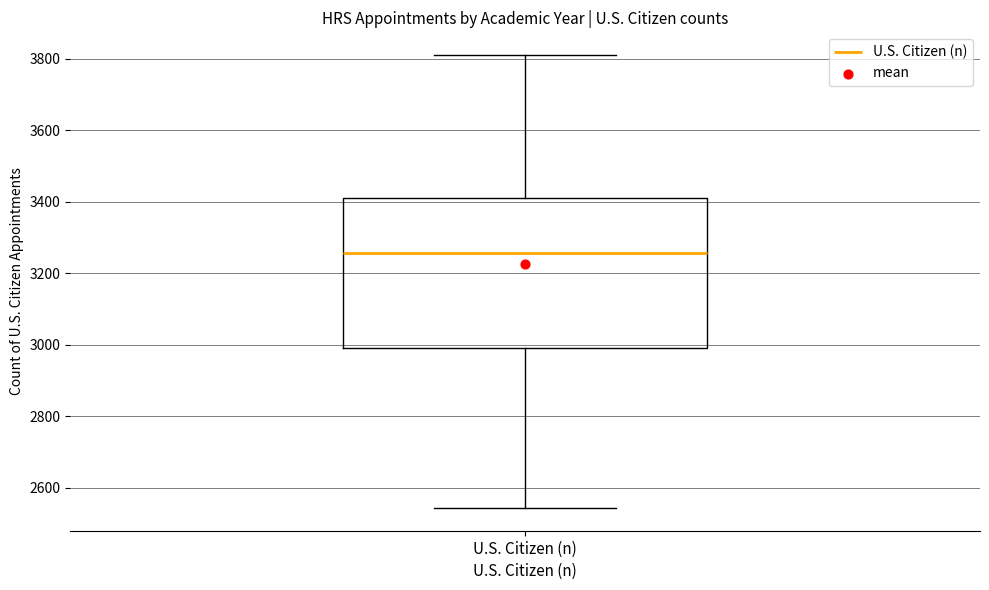

Where does the lower whisker of the box for U.S. Citizen (n) end on the y-axis? The values are not printed on the chart, so give them approximately, as read against the axis.

2540